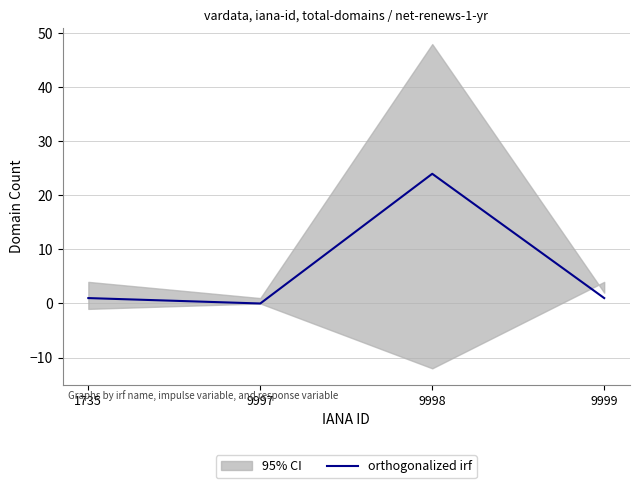

At which category does the data reach its first local valley?

9997